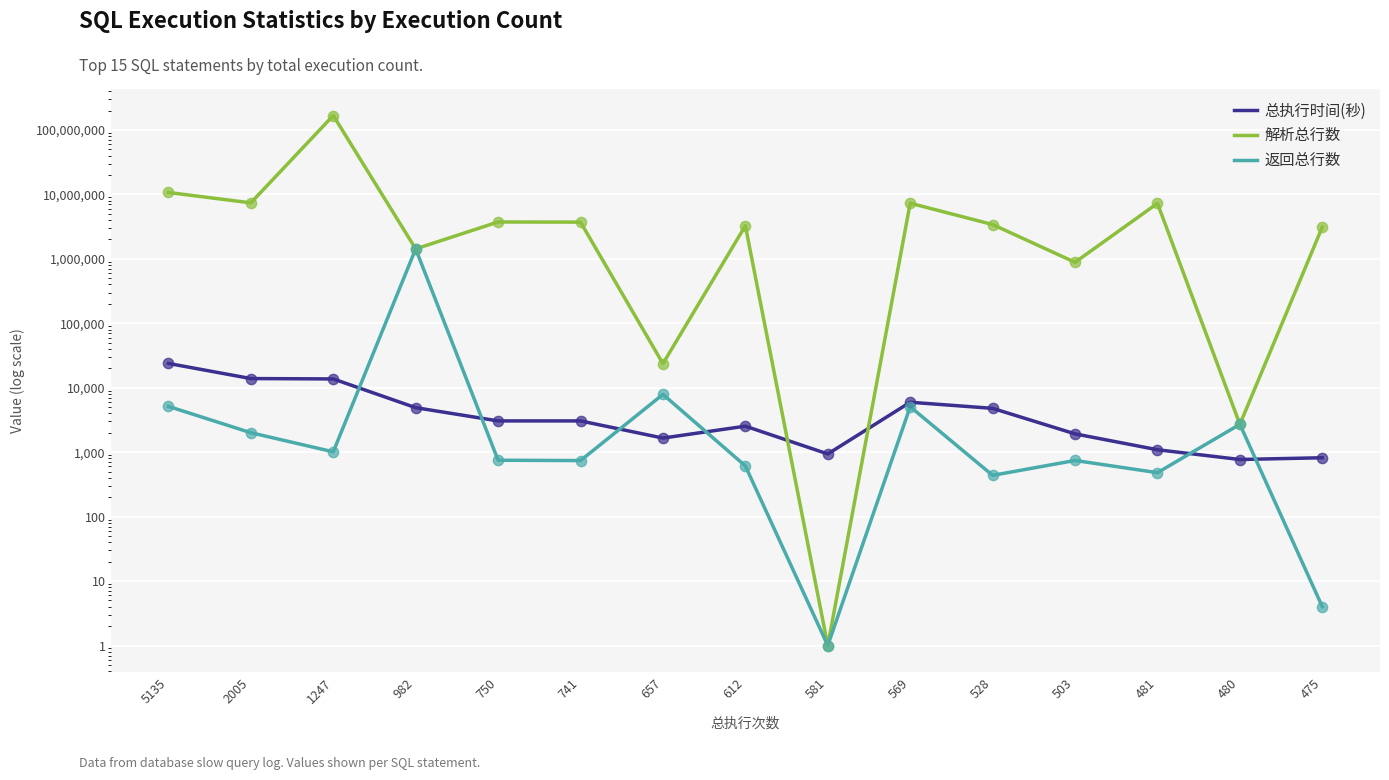

What are all the series names shown in the legend?

总执行时间(秒), 解析总行数, 返回总行数